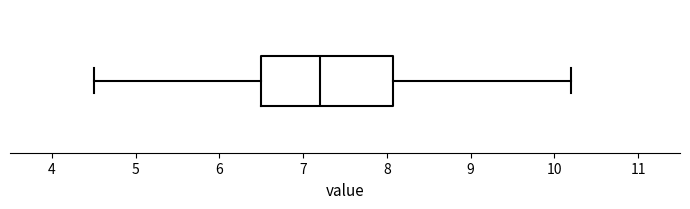

Read this box plot against the x-axis: the position of the median line, the range covered by the box, and the ends of both whiskers. The values are not printed on the chart, so give them approximately, as read against the axis.

median 7.2, box 6.5 to 8.1, whiskers 4.5 to 10.2